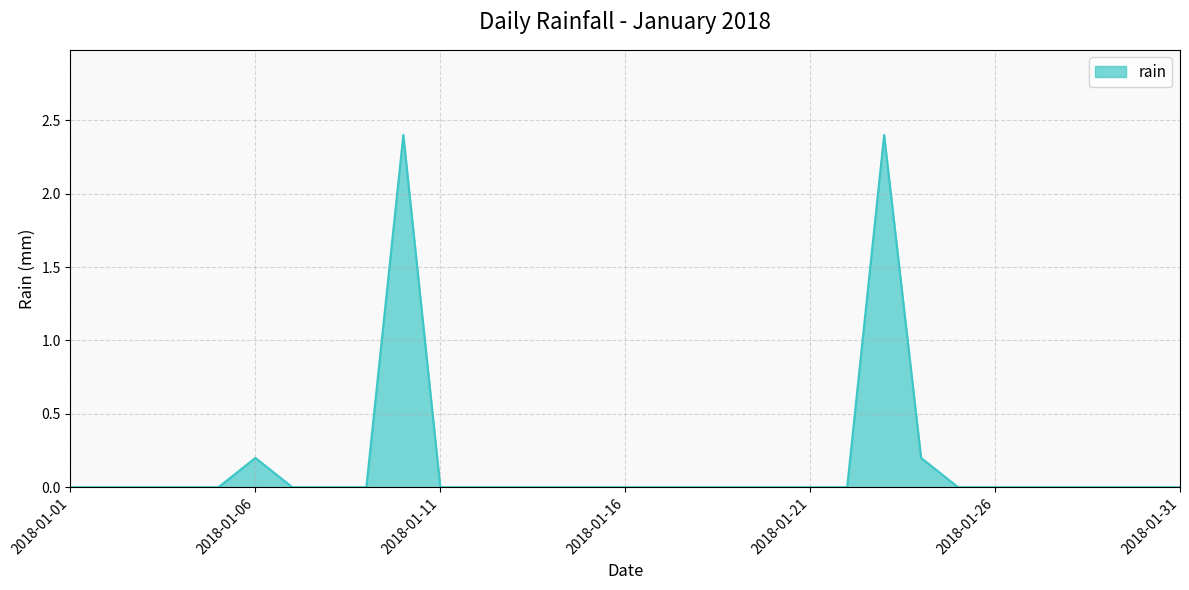

What is the greatest value displayed?

2.4